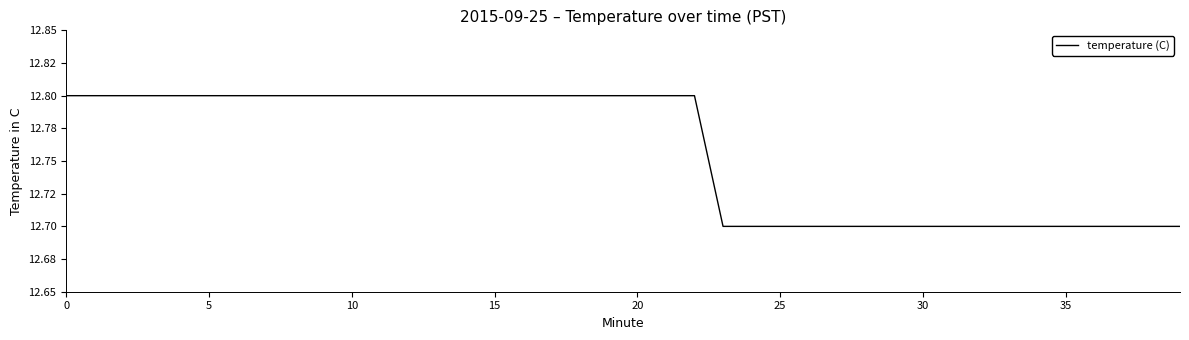

Does the chart have visible grid lines?

No